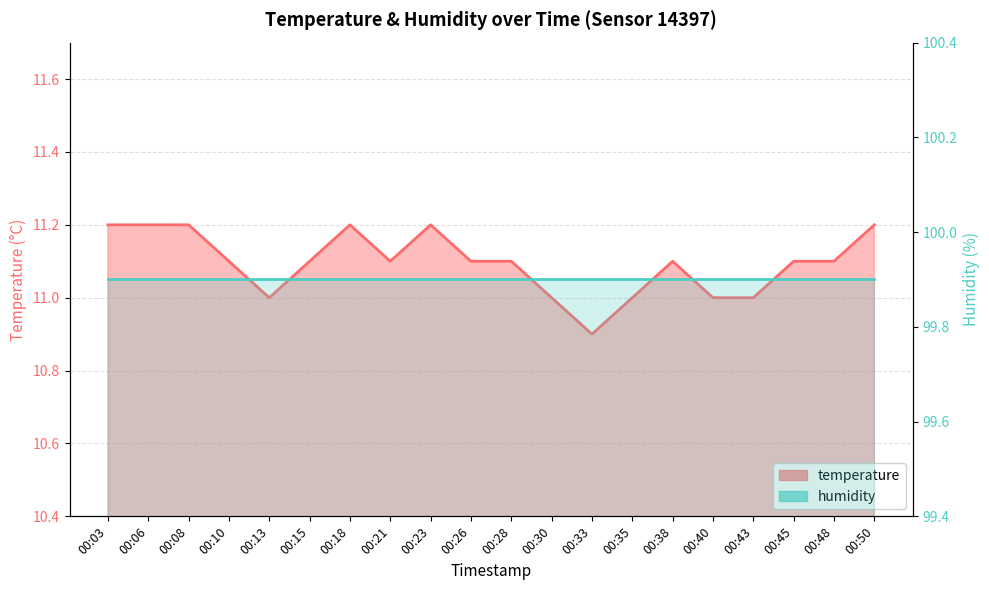

Is it true that temperature equals 4.4 at 00:35?

False